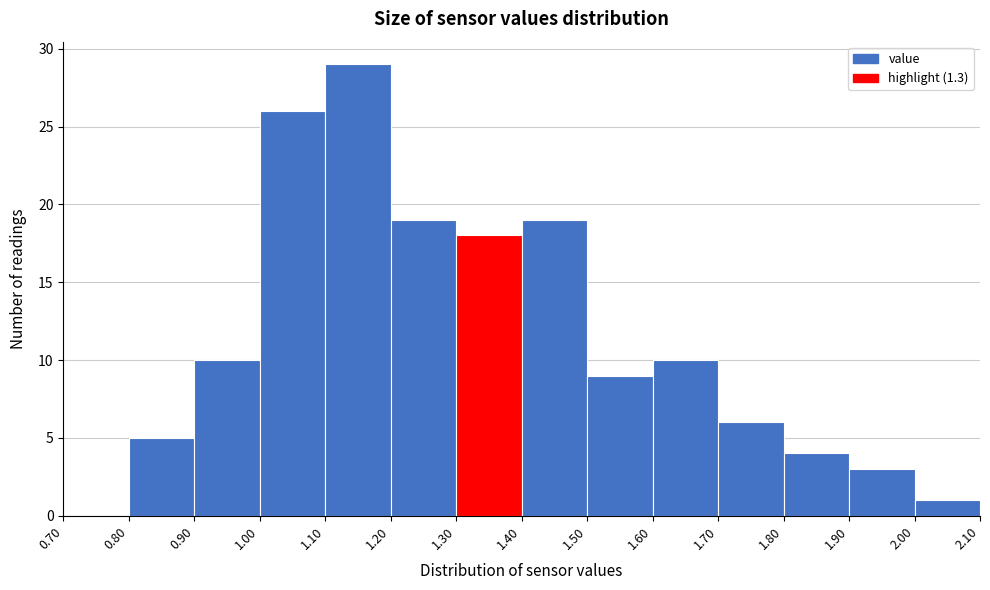

Which range on the x-axis has the tallest bar?

1.10 to 1.20